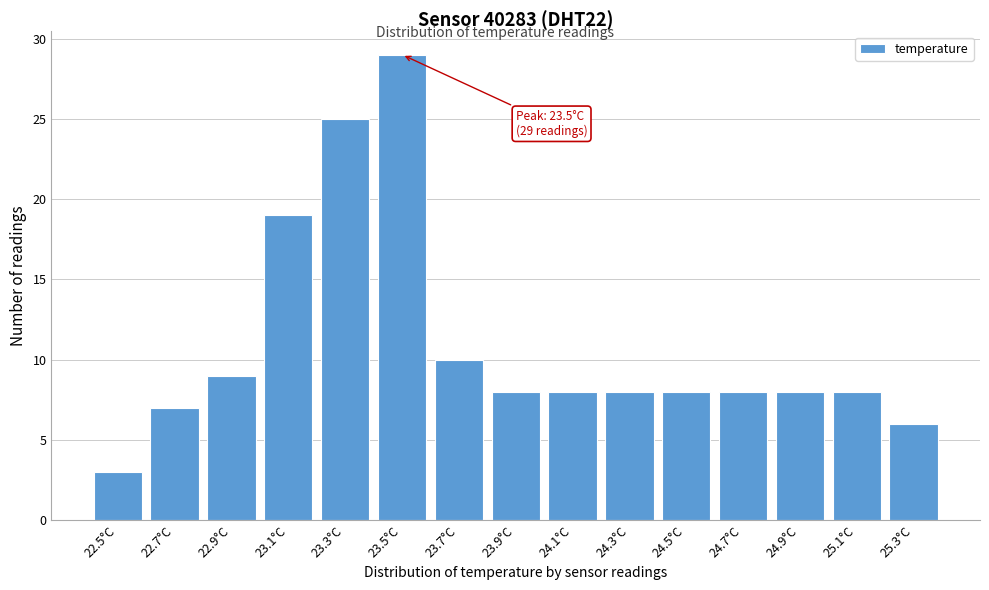

Reading left to right, extract all data points from this chart.

22.5°C=3	22.7°C=7	22.9°C=9	23.1°C=19	23.3°C=25	23.5°C=29	23.7°C=10	23.9°C=8	24.1°C=8	24.3°C=8	24.5°C=8	24.7°C=8	24.9°C=8	25.1°C=8	25.3°C=6